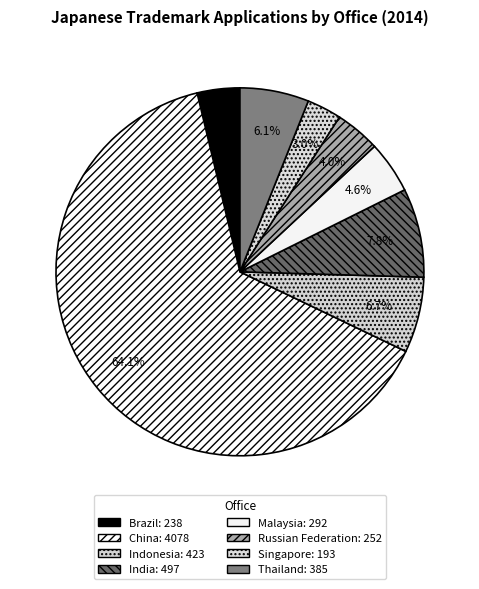

Is it true that Indonesia is 7% of the pie?

True